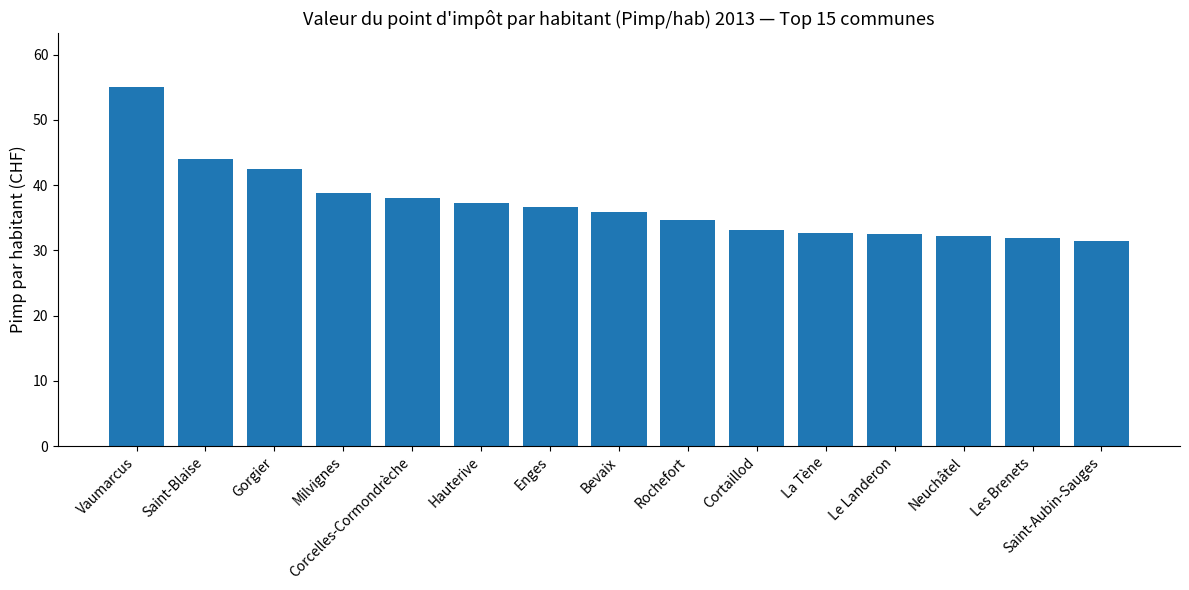

What is the smallest value displayed?

31.4